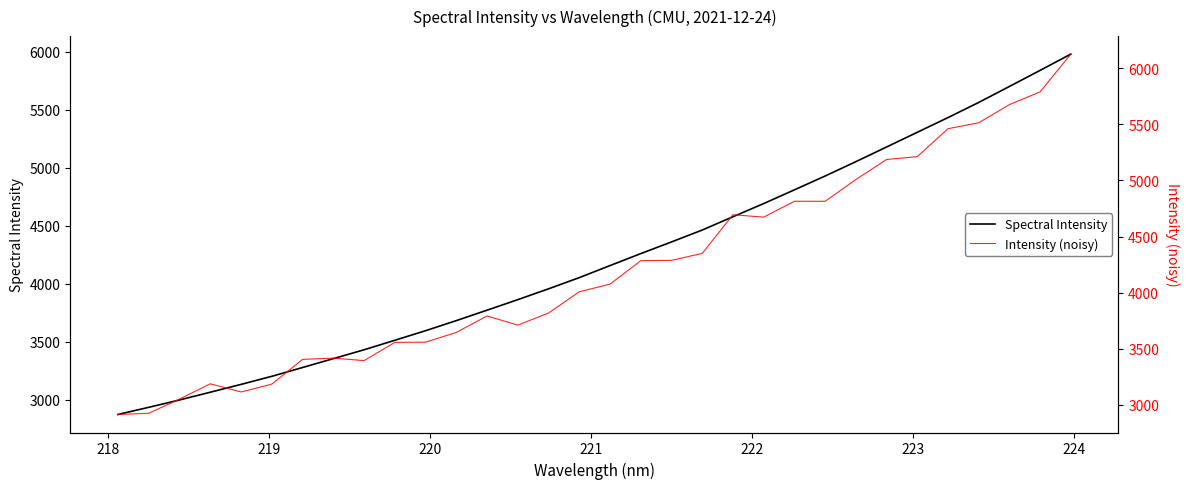

What is the maximum value for Spectral Intensity?

5978.7